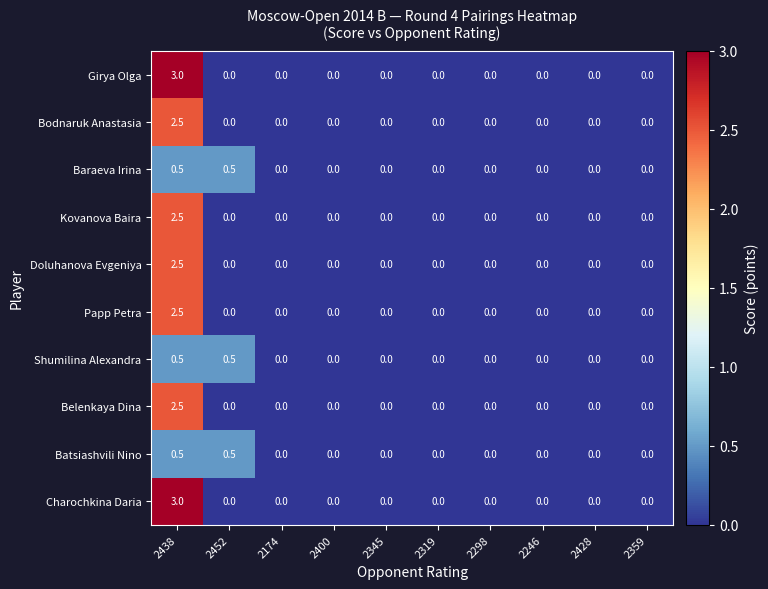

What is the sum of all Papp Petra values?

2.5